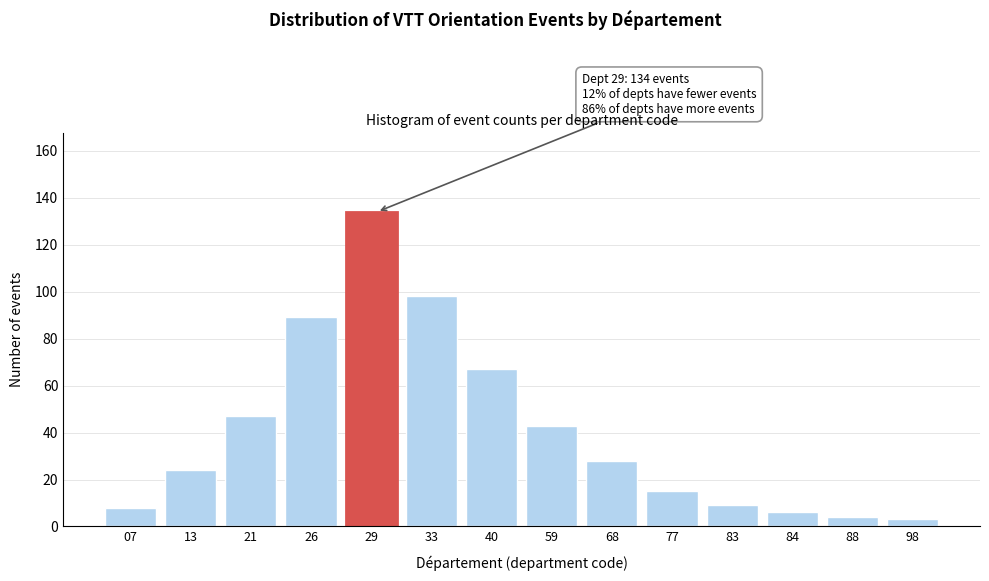

Reading left to right, list all the values displayed in this chart.

07=8	13=24	21=47	26=89	29=134	33=98	40=67	59=43	68=28	77=15	83=9	84=6	88=4	98=3